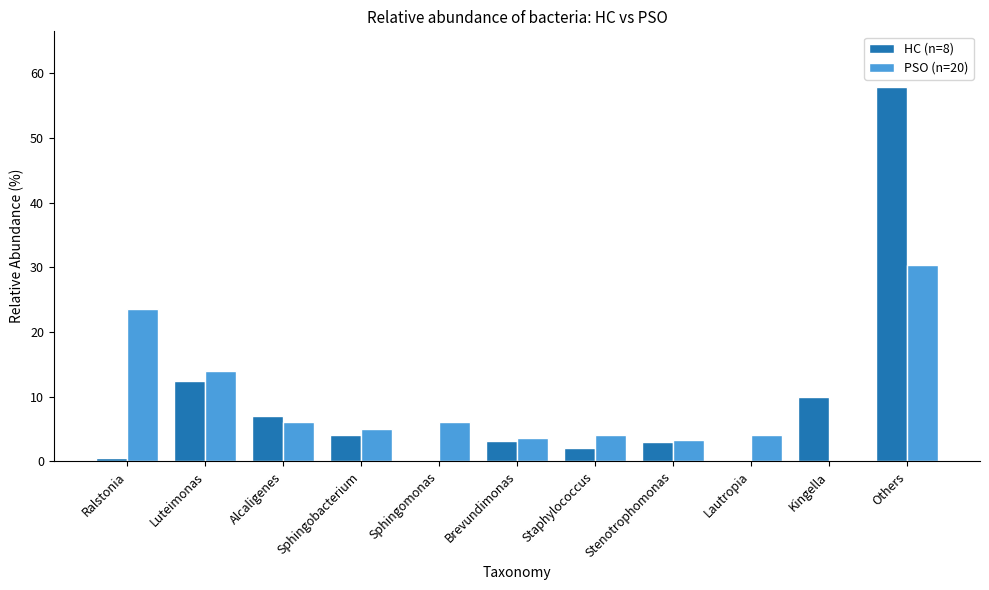

The value of PSO (n=20) at Stenotrophomonas is 3.2. True or false?

True